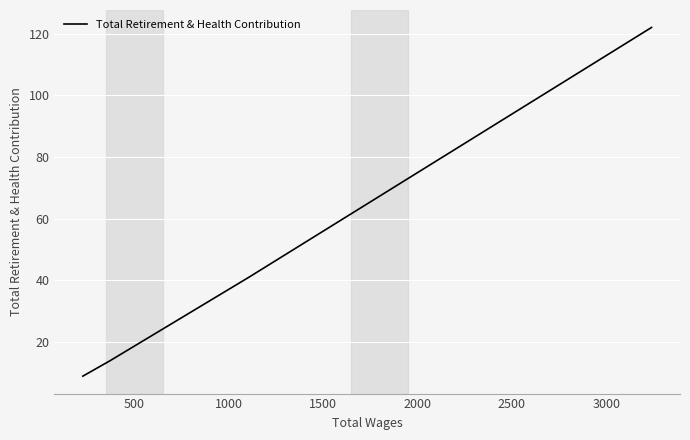

What is the difference between the maximum and minimum values?

113